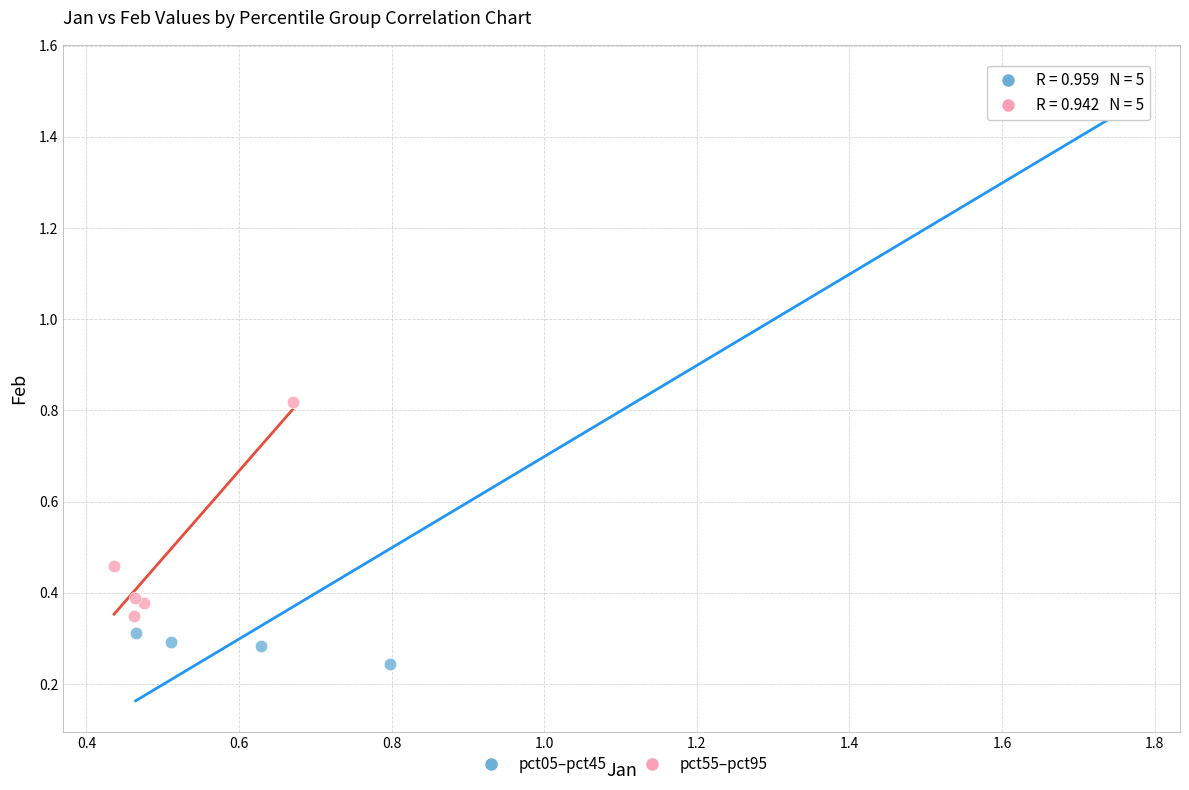

Which series reaches the minimum Y coordinate?

pct05–pct45